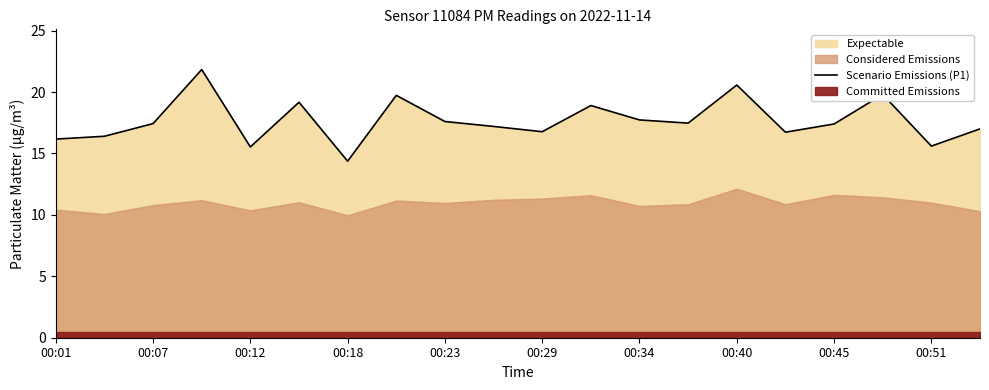

How many lines are shown in the chart?

1